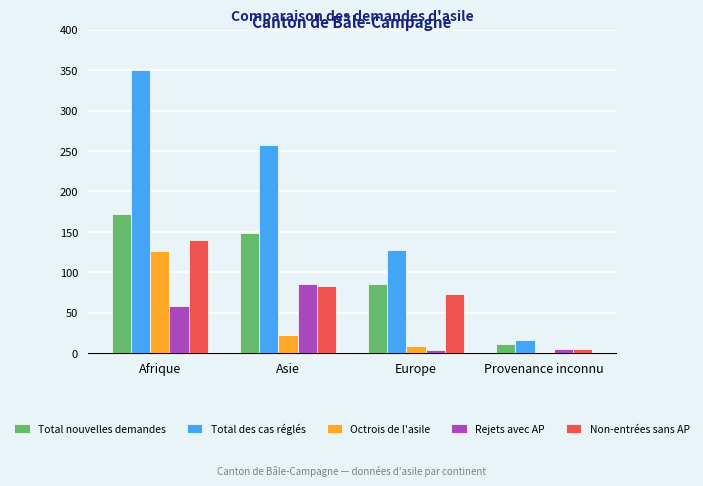

At which label does Rejets avec AP reach its peak?

Asie